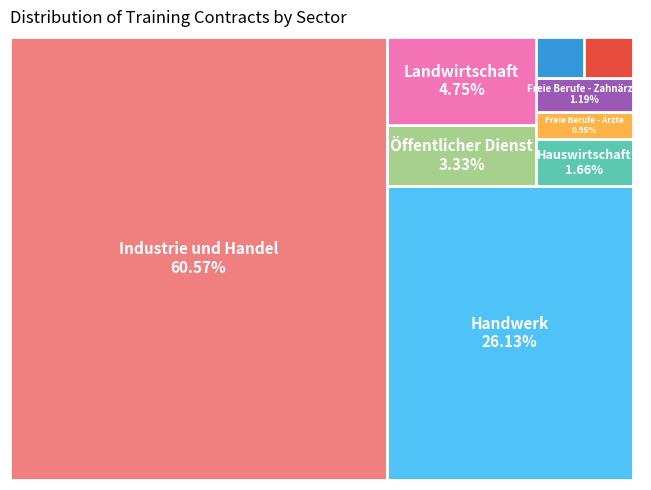

How many segments does this pie chart have?

9